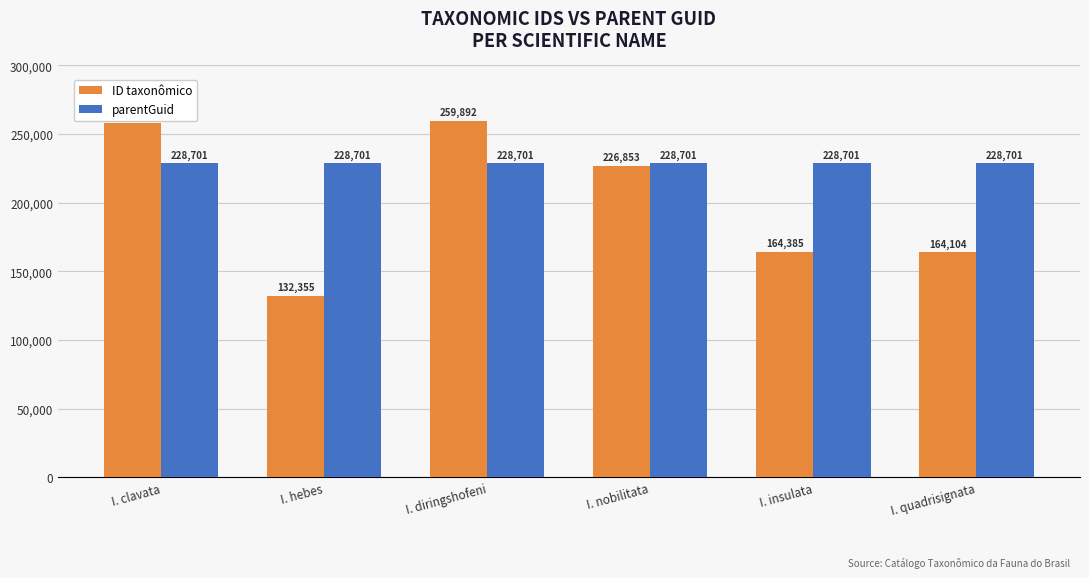

At which label does ID taxonômico reach its peak?

I. diringshofeni